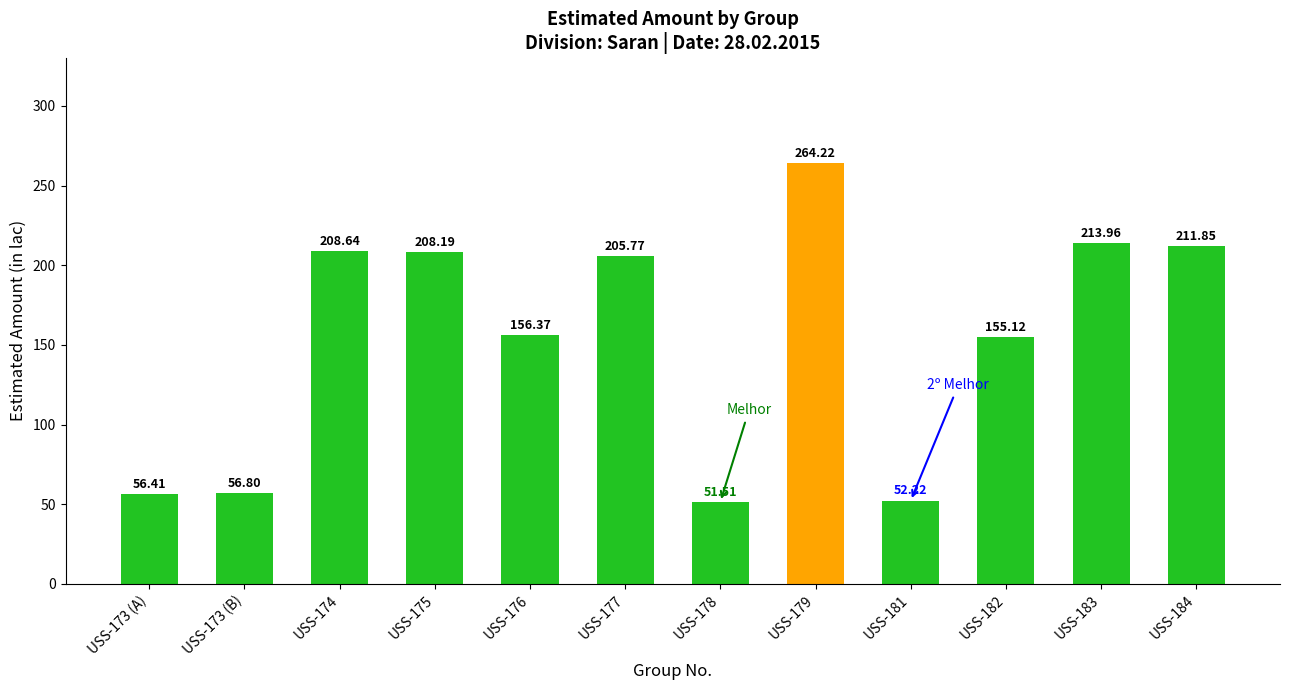

Which label corresponds to the smallest value in the chart?

USS-178